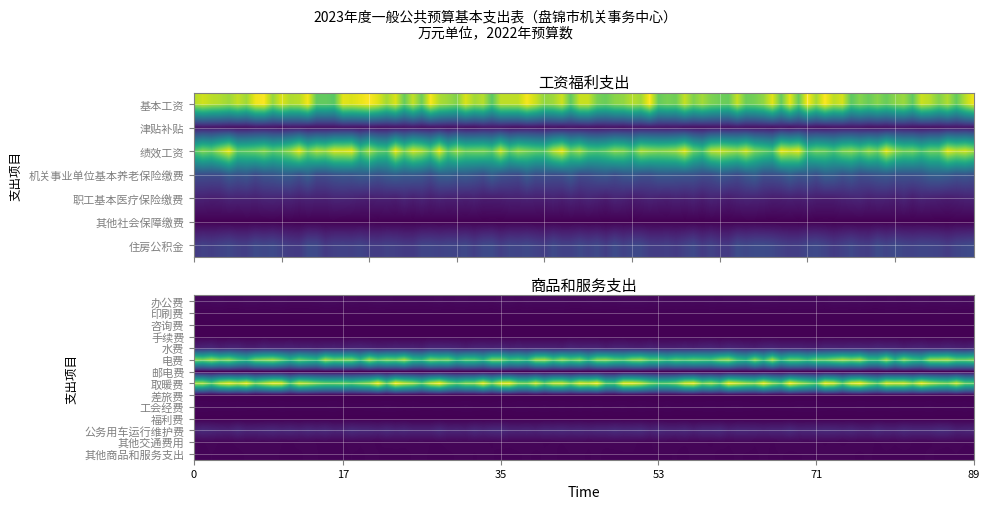

What is the sum of the values at 印刷费 and 机关事业单位基本养老保险缴费?

215.7